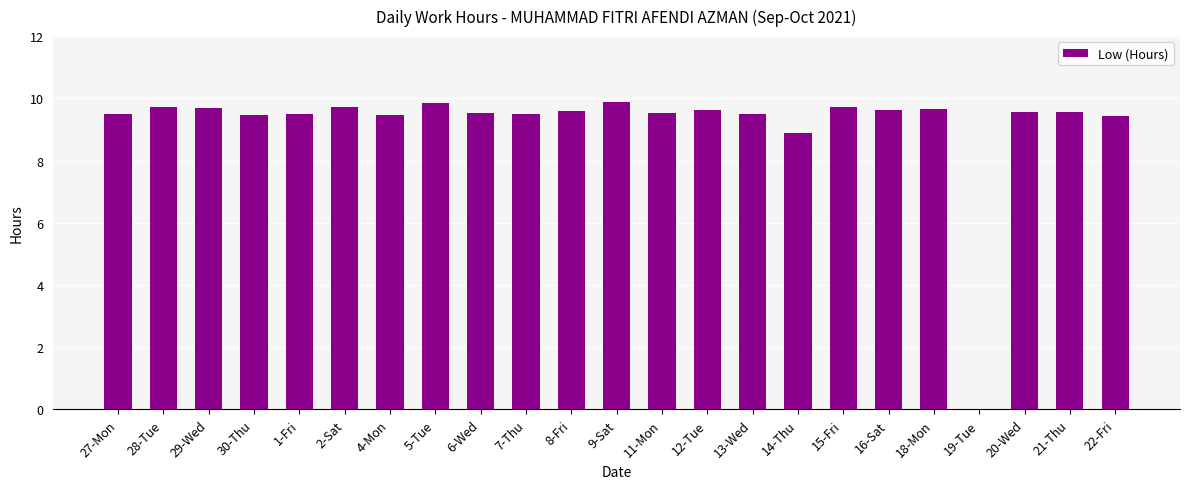

What is the greatest value displayed?

9.9